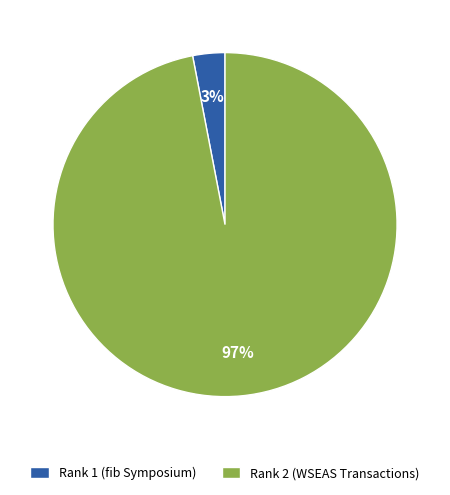

To the nearest percent, what portion does Rank 2 (WSEAS Transactions) represent?

97%